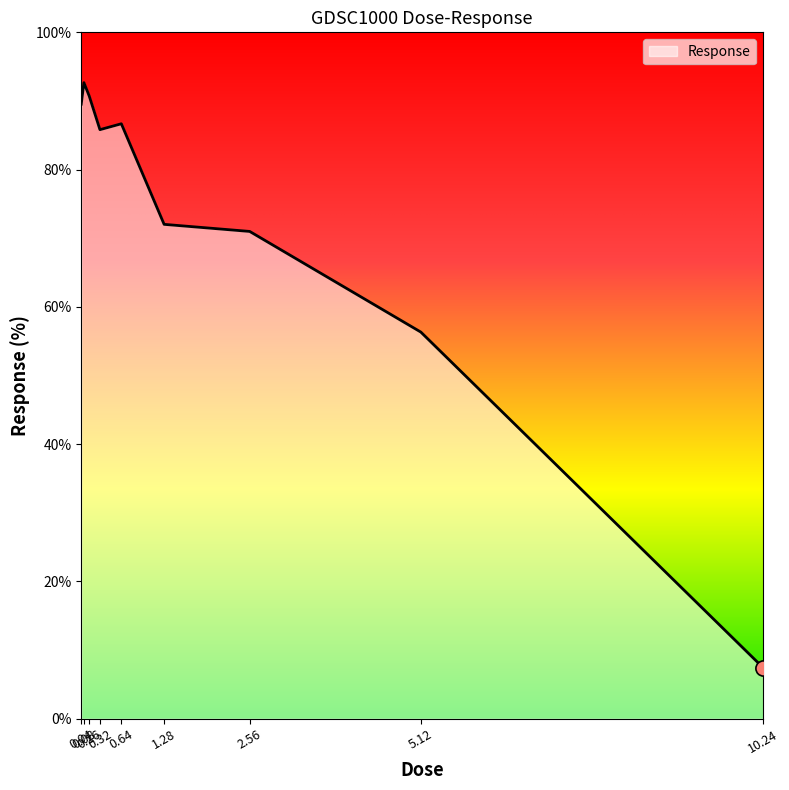

Between 0.32 and 0.64, which is larger?

0.64